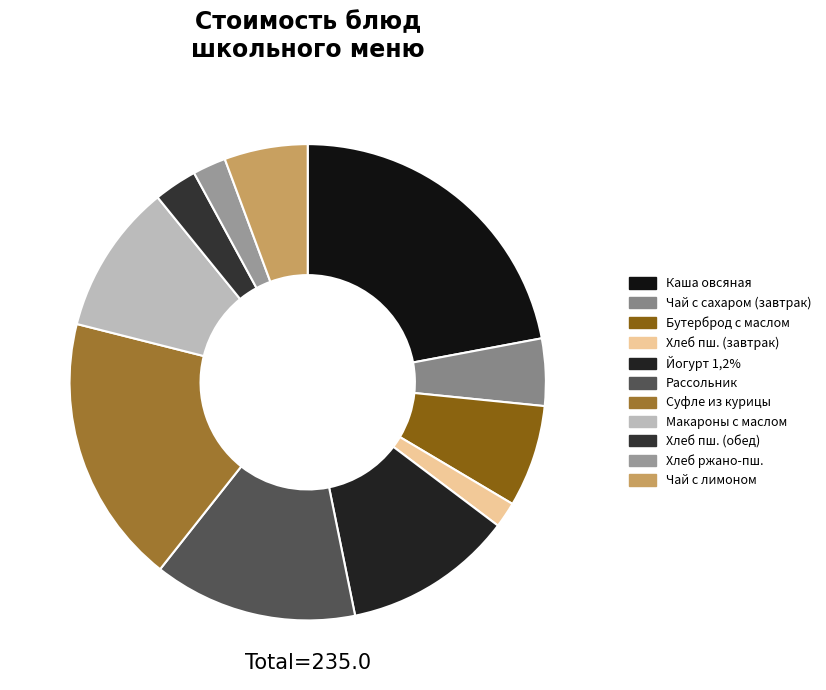

How many segments does this pie chart have?

11